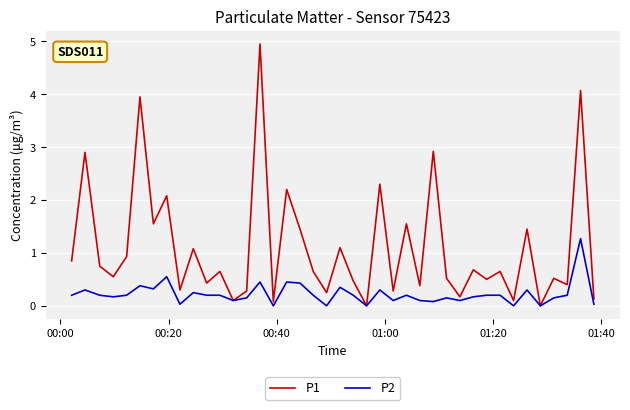

How many categories are shown in the chart?

40